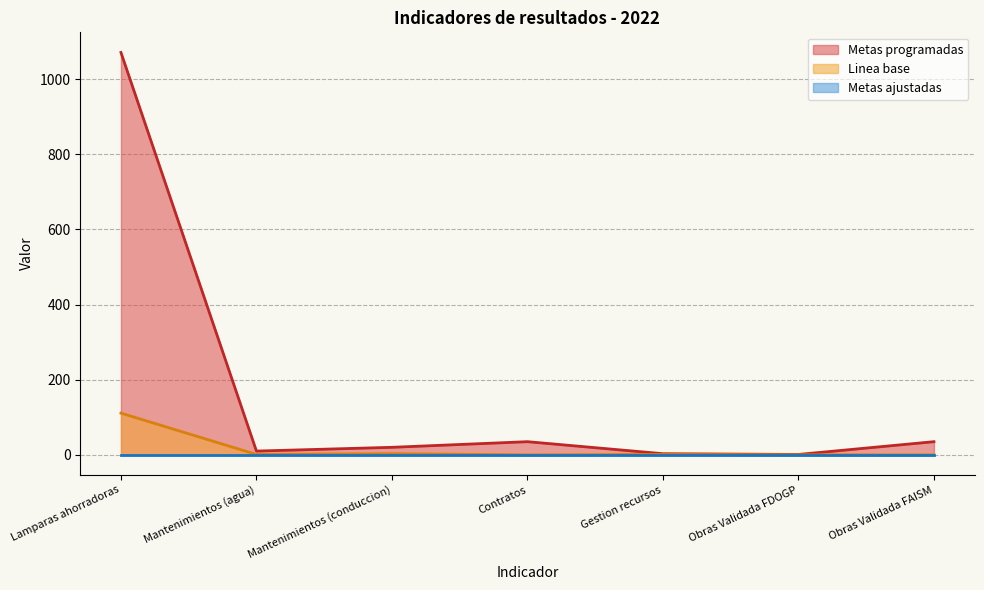

What is the label of the 5th point from the left?

Gestion recursos